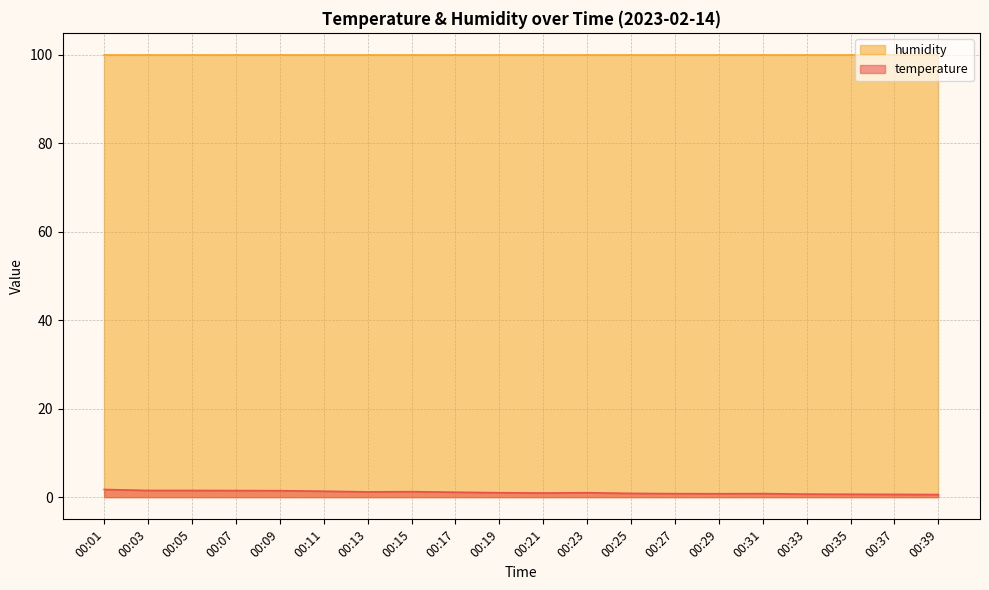

What is the average value?

1.1